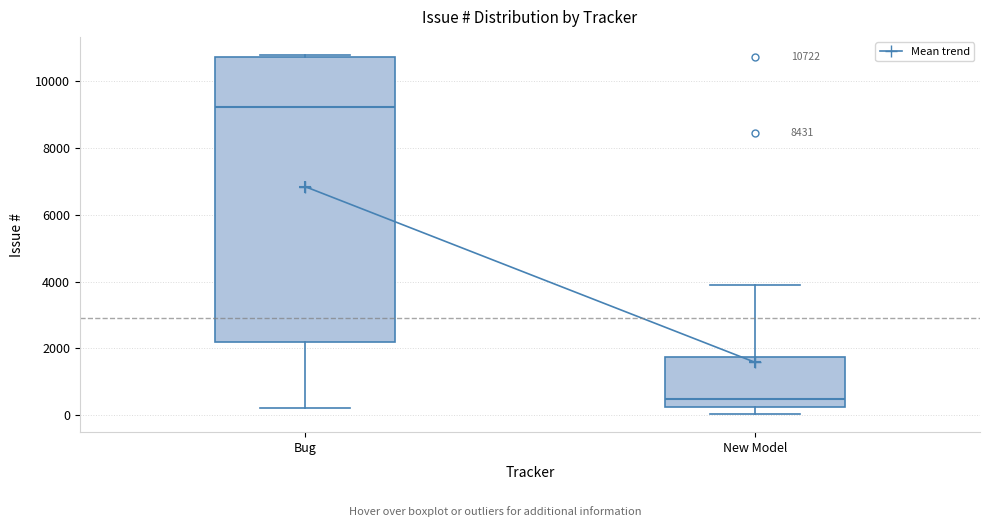

Which box's median line is the highest?

Bug